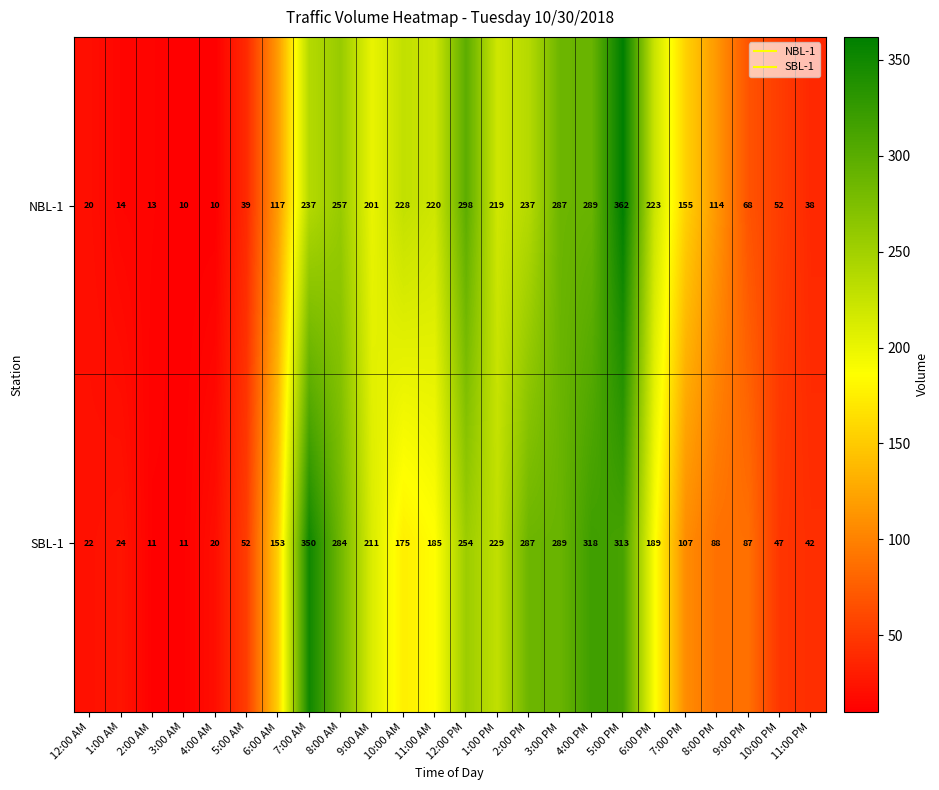

What is the average value of the SBL-1 series?

156